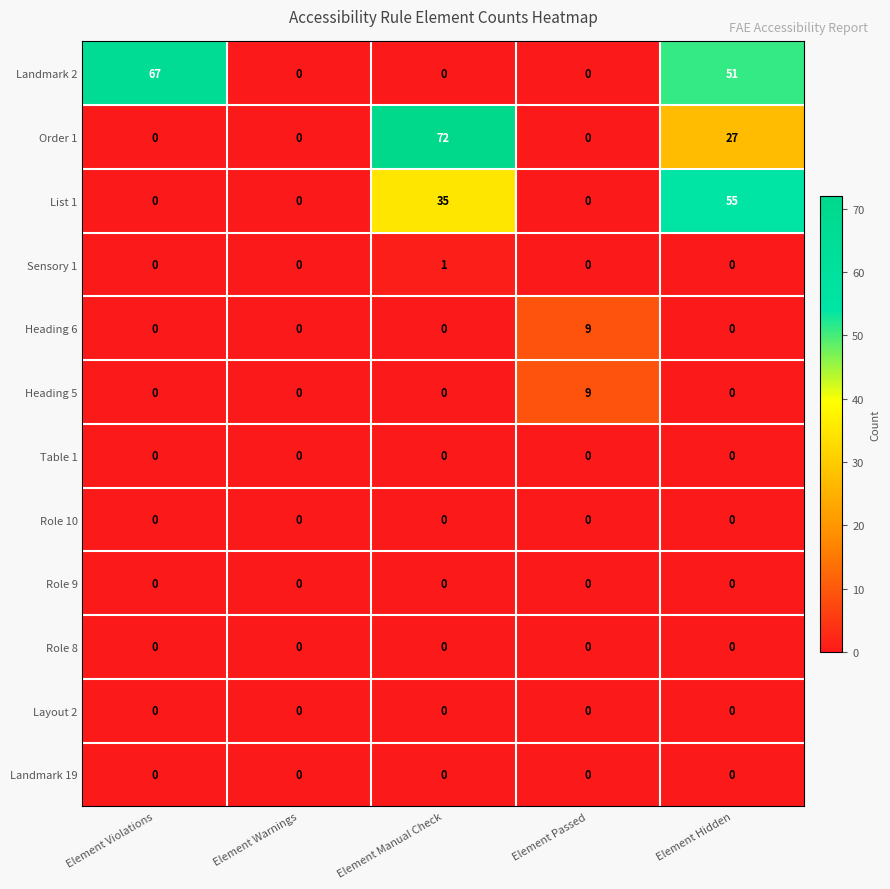

What is the difference between the maximum and second lowest values in the Landmark 2 series?

67